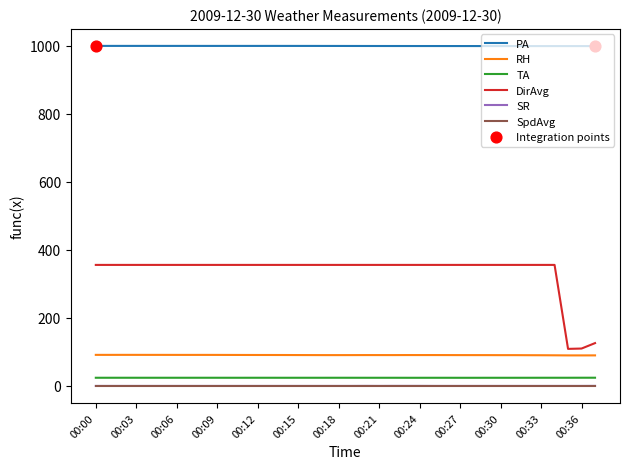

Which series has the largest total across all categories?

PA